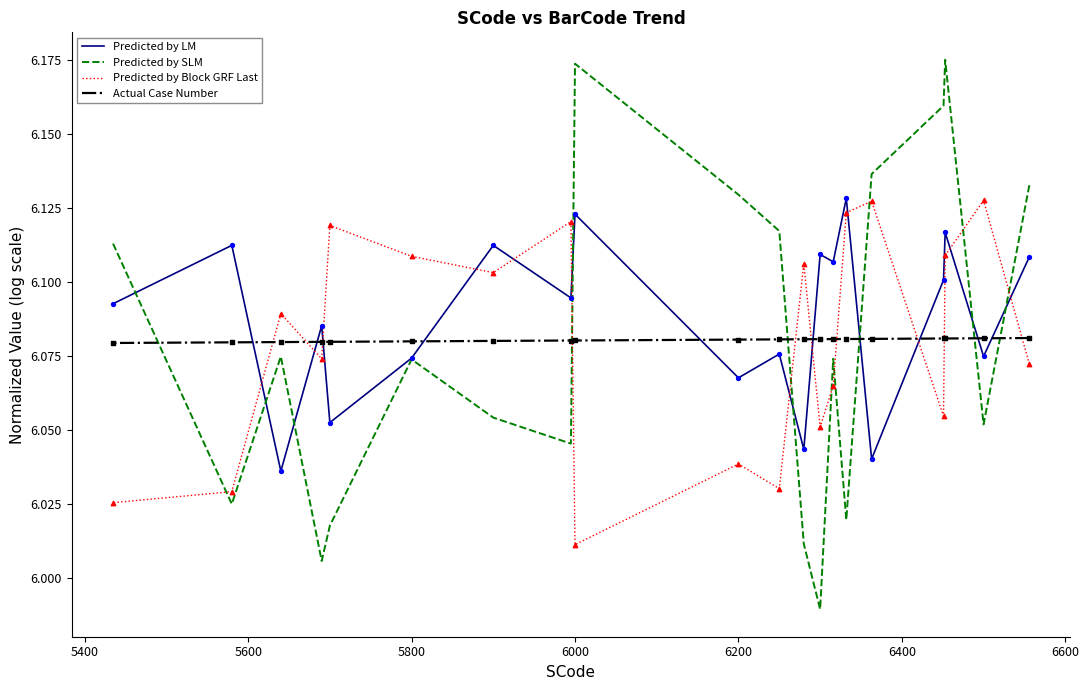

At how many categories does at least one series exceed 6?

20